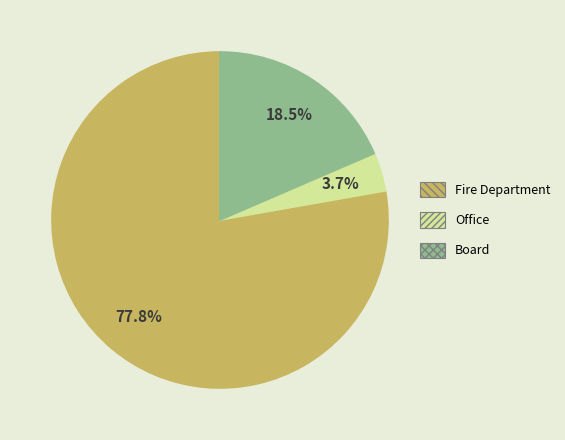

Which category has the biggest portion of the pie?

Fire Department